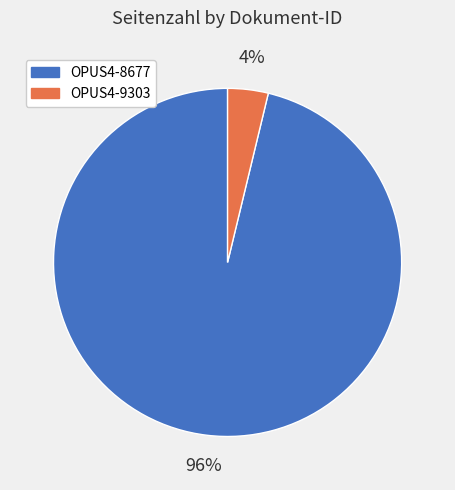

To the nearest percent, what portion does OPUS4-8677 represent?

96%